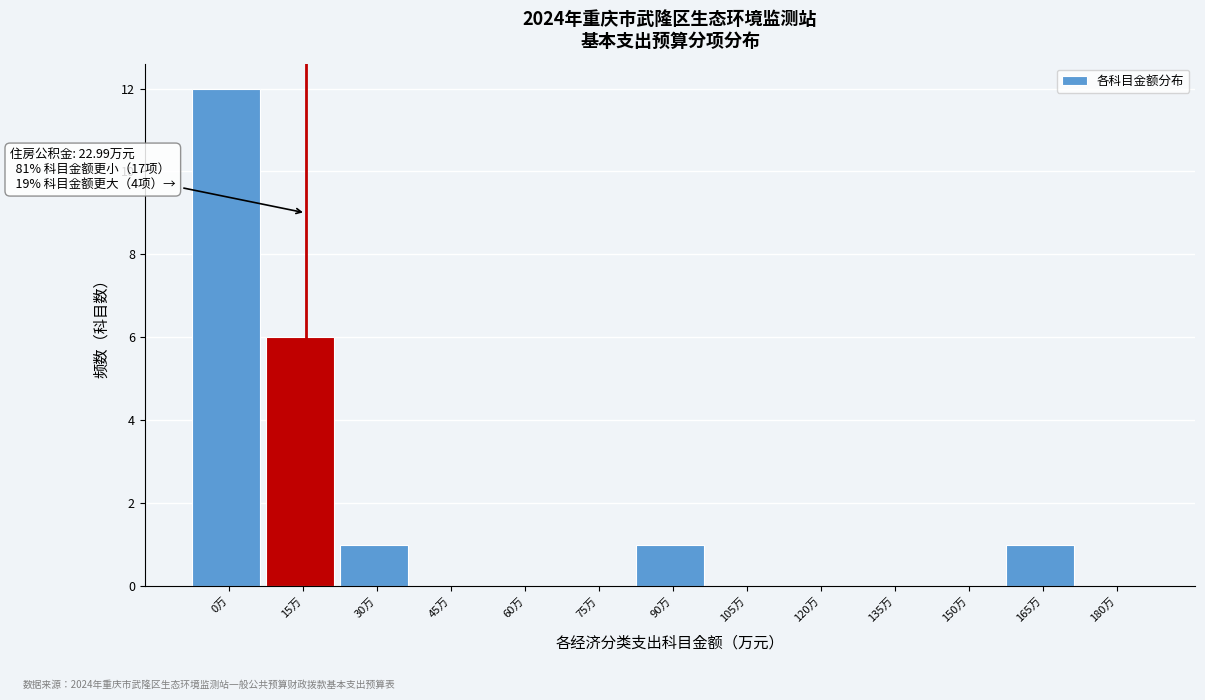

Reading right to left, extract all data points from this chart.

180万=0	165万=1	150万=0	135万=0	120万=0	105万=0	90万=1	75万=0	60万=0	45万=0	30万=1	15万=6	0万=12